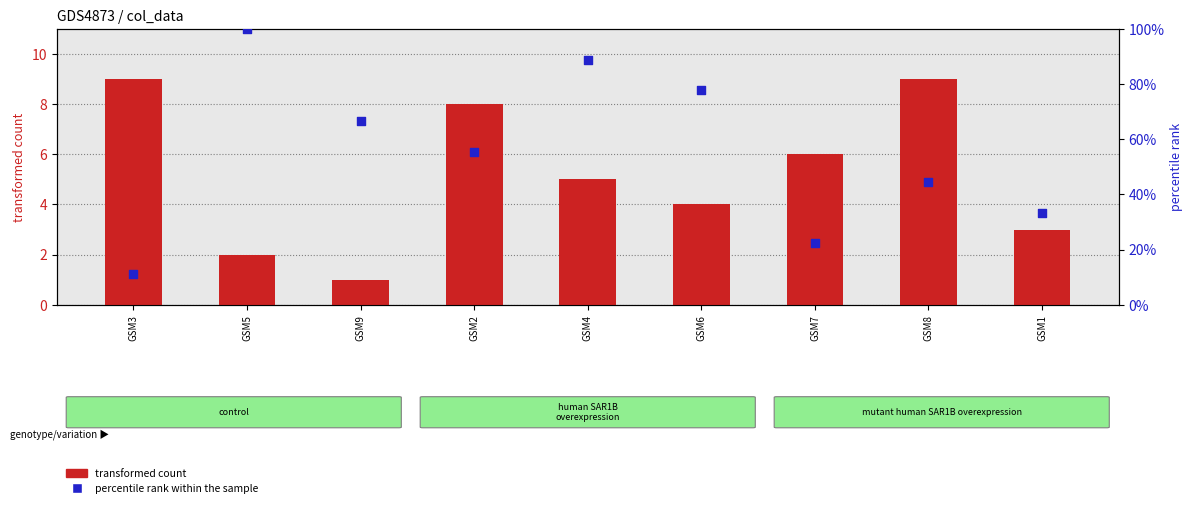

Which series has the largest total across all categories?

percentile rank within the sample